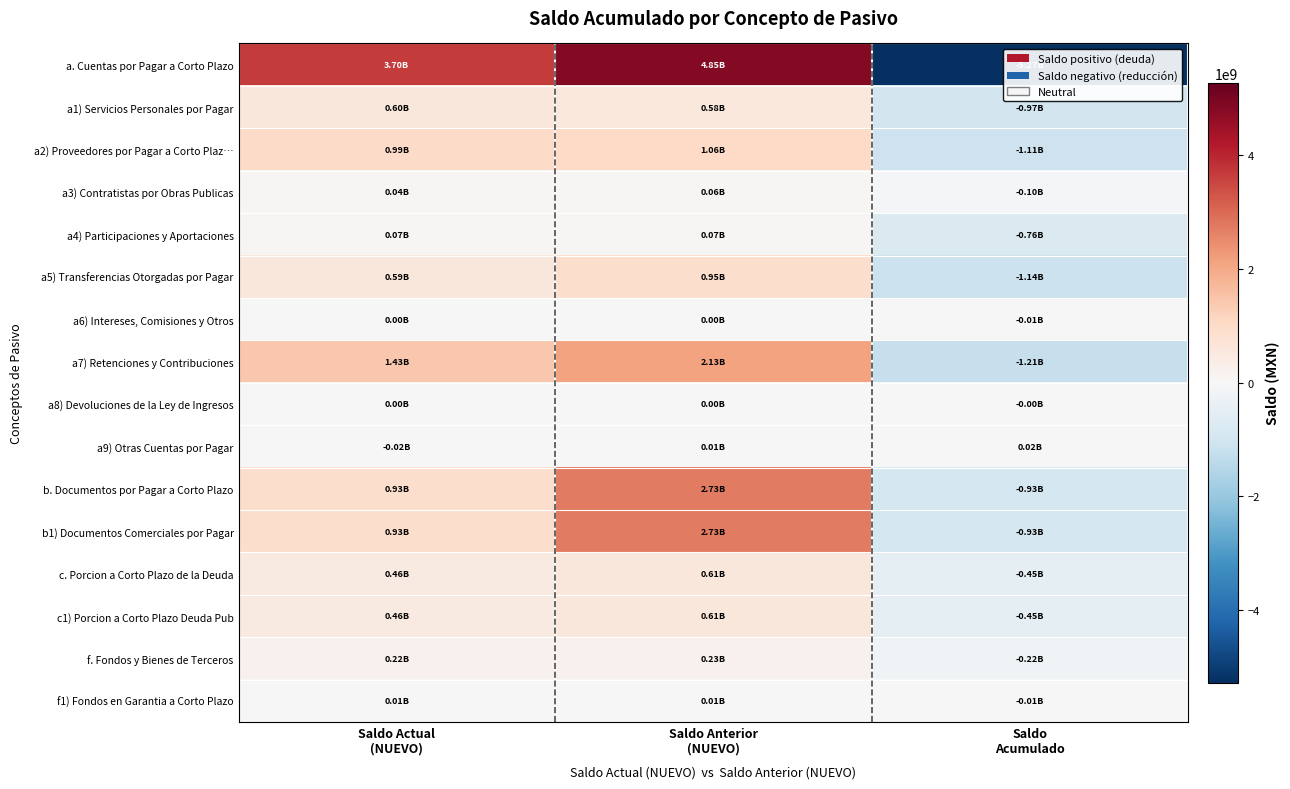

Reading right to left, what are all the values shown in this chart?

a. Cuentas por Pagar a Corto Plazo: Saldo
Acumulado=-5273671170.6	Saldo Anterior
(NUEVO)=4846726152.2	Saldo Actual
(NUEVO)=3698933336.1
a1) Servicios Personales por Pagar: Saldo
Acumulado=-971337329.4	Saldo Anterior
(NUEVO)=575473440.4	Saldo Actual
(NUEVO)=602088495.9
a2) Proveedores por Pagar a Corto Plaz…: Saldo
Acumulado=-1107108679.2	Saldo Anterior
(NUEVO)=1056035687.0	Saldo Actual
(NUEVO)=990939366.6
a3) Contratistas por Obras Publicas: Saldo
Acumulado=-101492014.2	Saldo Anterior
(NUEVO)=58032388.4	Saldo Actual
(NUEVO)=41826171.7
a4) Participaciones y Aportaciones: Saldo
Acumulado=-758203015.7	Saldo Anterior
(NUEVO)=69455911.5	Saldo Actual
(NUEVO)=69454878.5
a5) Transferencias Otorgadas por Pagar: Saldo
Acumulado=-1135547300.8	Saldo Anterior
(NUEVO)=945130300.9	Saldo Actual
(NUEVO)=586889359.9
a6) Intereses, Comisiones y Otros: Saldo
Acumulado=-9008956.9	Saldo Anterior
(NUEVO)=4620052.1	Saldo Actual
(NUEVO)=3749643.8
a7) Retenciones y Contribuciones: Saldo
Acumulado=-1208363828.5	Saldo Anterior
(NUEVO)=2126099628.6	Saldo Actual
(NUEVO)=1426505116.1
a8) Devoluciones de la Ley de Ingresos: Saldo
Acumulado=-262154.5	Saldo Anterior
(NUEVO)=334239.0	Saldo Actual
(NUEVO)=1572374.1
a9) Otras Cuentas por Pagar: Saldo
Acumulado=17652108.7	Saldo Anterior
(NUEVO)=11544504.5	Saldo Actual
(NUEVO)=-24092070.6
b. Documentos por Pagar a Corto Plazo: Saldo
Acumulado=-933333335.0	Saldo Anterior
(NUEVO)=2732000000.0	Saldo Actual
(NUEVO)=933333335.0
b1) Documentos Comerciales por Pagar: Saldo
Acumulado=-933333335.0	Saldo Anterior
(NUEVO)=2732000000.0	Saldo Actual
(NUEVO)=933333335.0
c. Porcion a Corto Plazo de la Deuda: Saldo
Acumulado=-454540226.3	Saldo Anterior
(NUEVO)=614280699.4	Saldo Actual
(NUEVO)=463555341.5
c1) Porcion a Corto Plazo Deuda Pub: Saldo
Acumulado=-454540226.3	Saldo Anterior
(NUEVO)=614280699.4	Saldo Actual
(NUEVO)=463555341.5
f. Fondos y Bienes de Terceros: Saldo
Acumulado=-221236134.4	Saldo Anterior
(NUEVO)=225197034.0	Saldo Actual
(NUEVO)=220827336.4
f1) Fondos en Garantia a Corto Plazo: Saldo
Acumulado=-13706289.6	Saldo Anterior
(NUEVO)=13646383.6	Saldo Actual
(NUEVO)=13698453.6